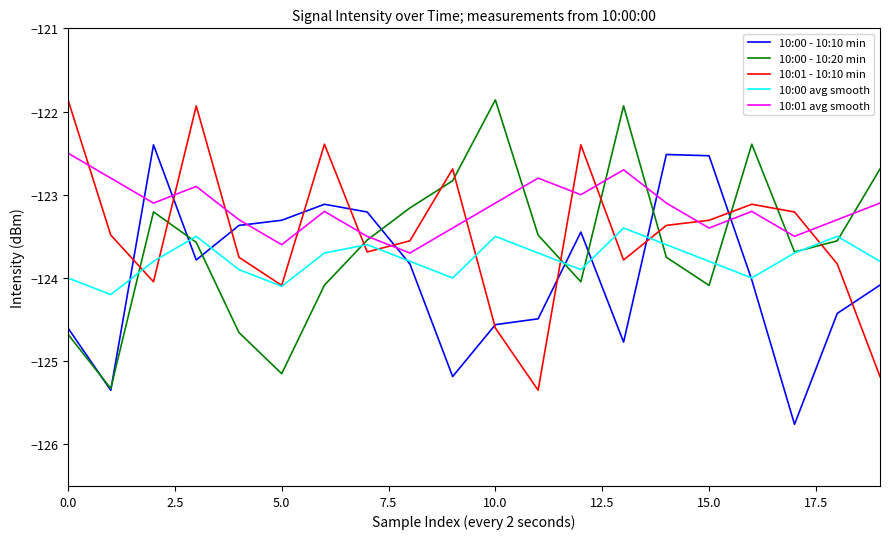

How many times do 10:01 - 10:10 min and 10:00 - 10:10 min cross each other?

11